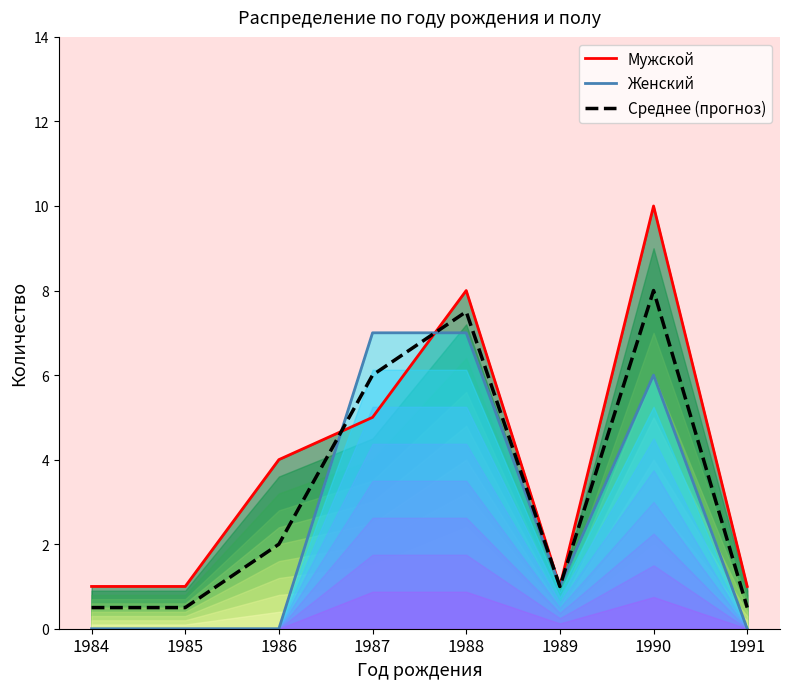

What is the difference between the highest and lowest values at 1988?

1.0